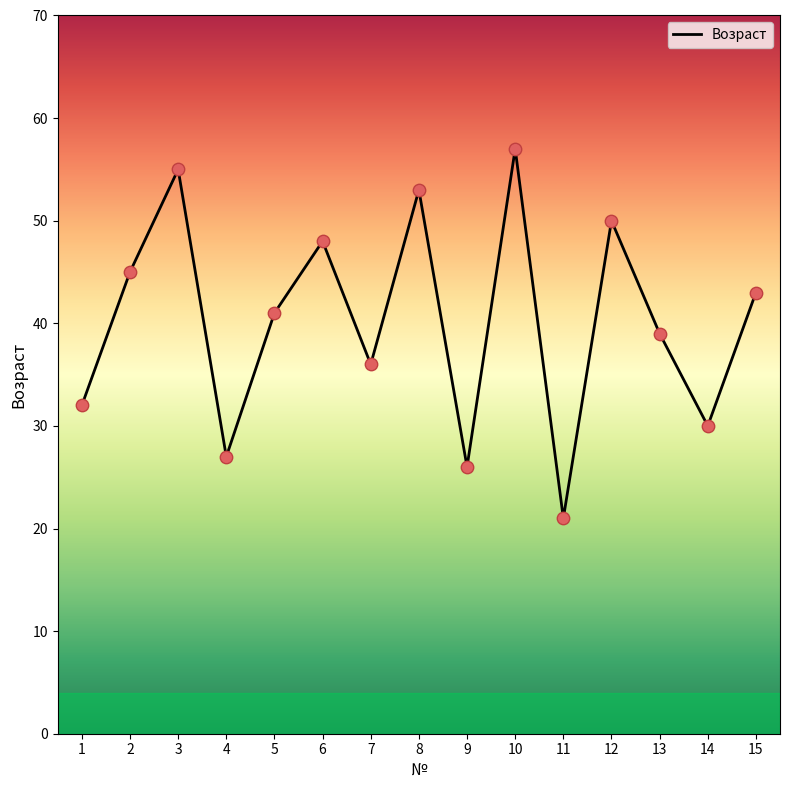

What is the ratio of the value at 9 to the value at 6?

0.5